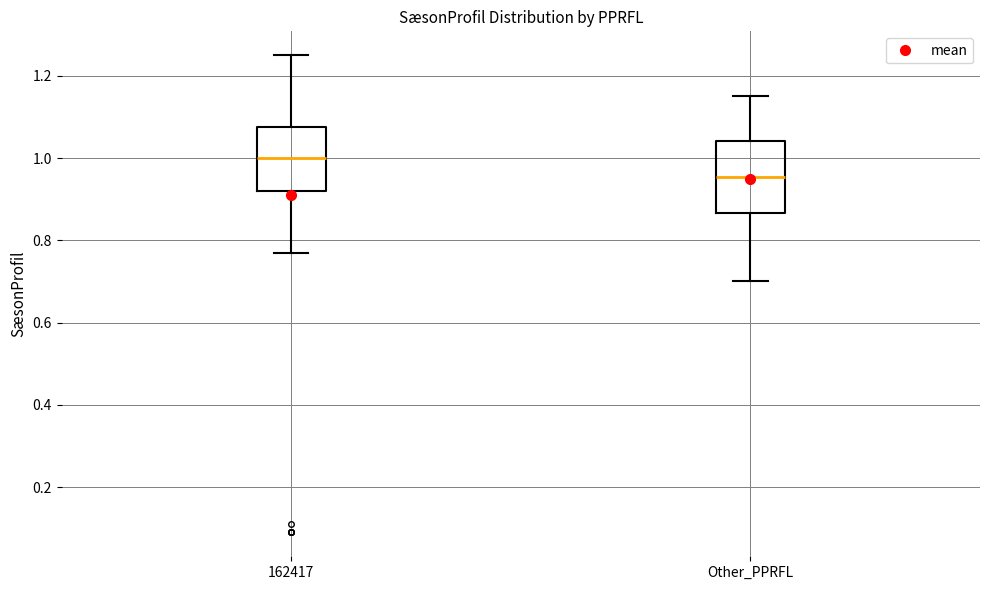

Which box has the highest median line?

162417